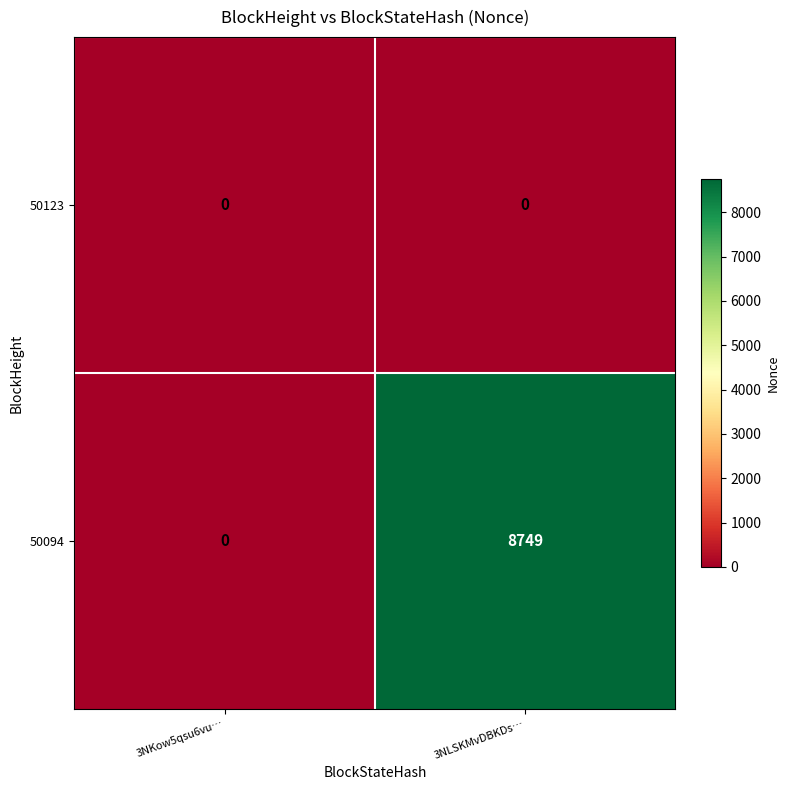

Which category has the highest value across all series?

3NLSKMvDBKDs…